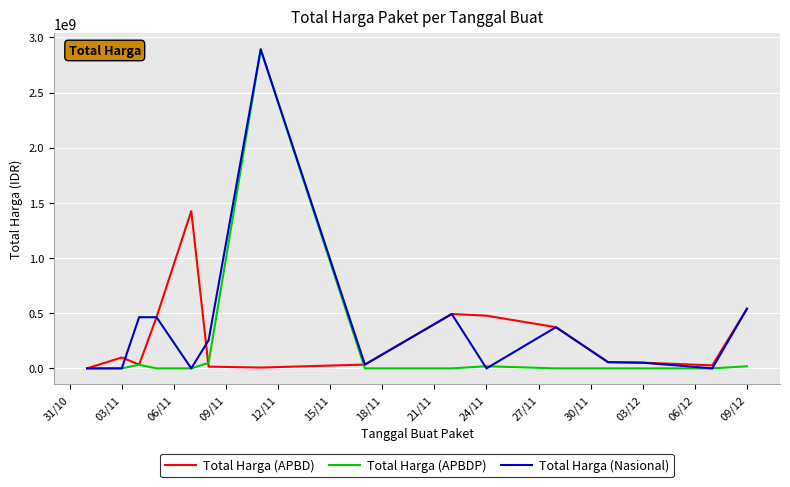

What is the greatest value displayed?

2892122000